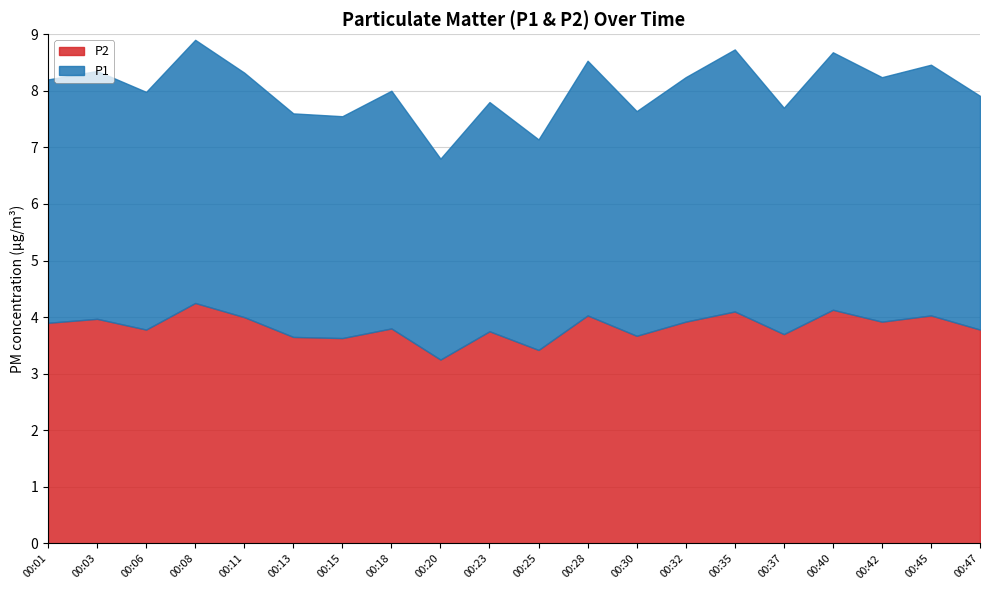

How many interior local peaks does the P1 series have?

8